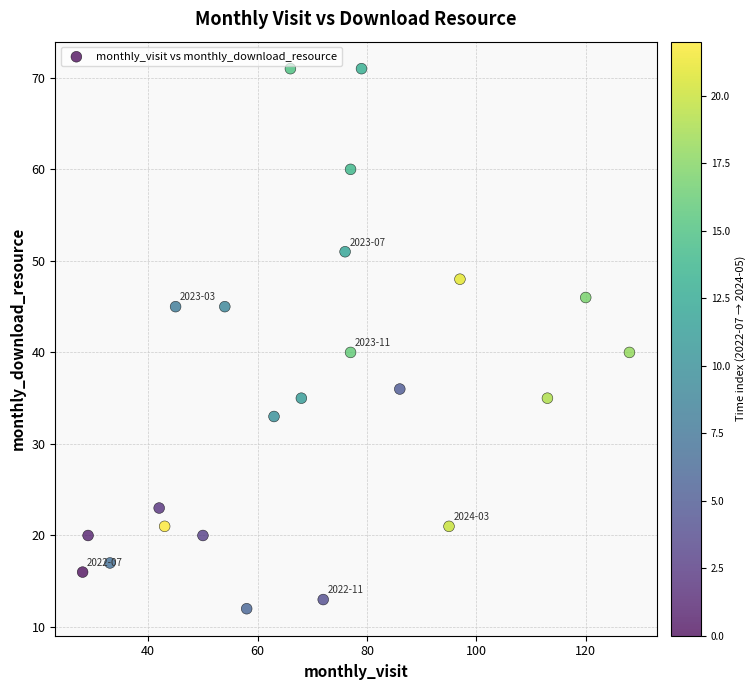

What is the range of Y values (max minus min)?

59